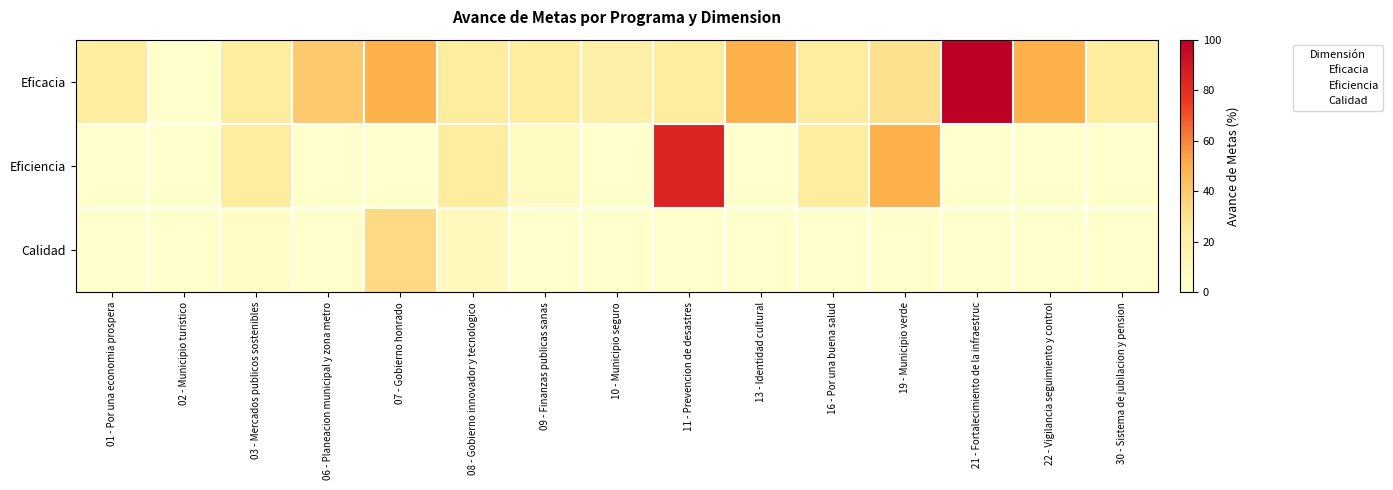

What is the difference between the highest and lowest values at 21 - Fortalecimiento de la infraestruc?

100